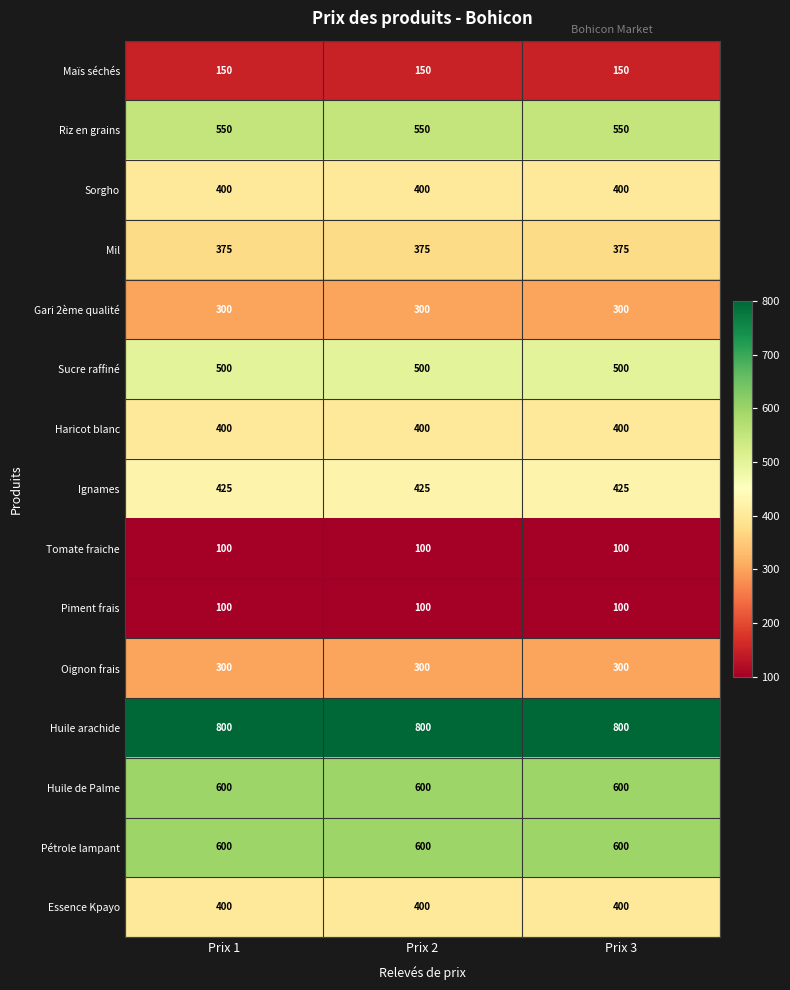

What is the approximate value of Ignames at Prix 1?

425